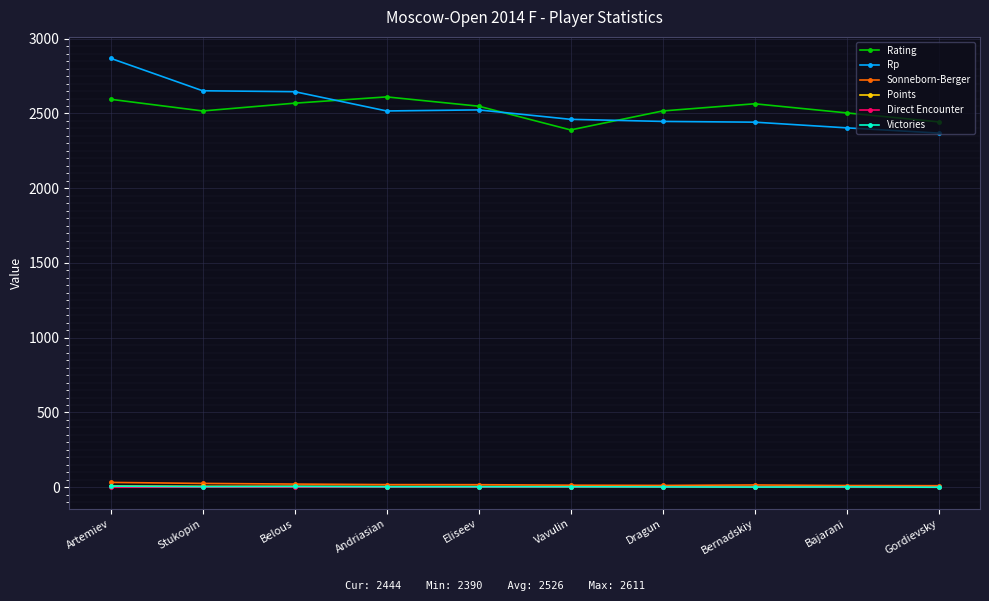

True or false: Points and Rp intersect in this chart.

False